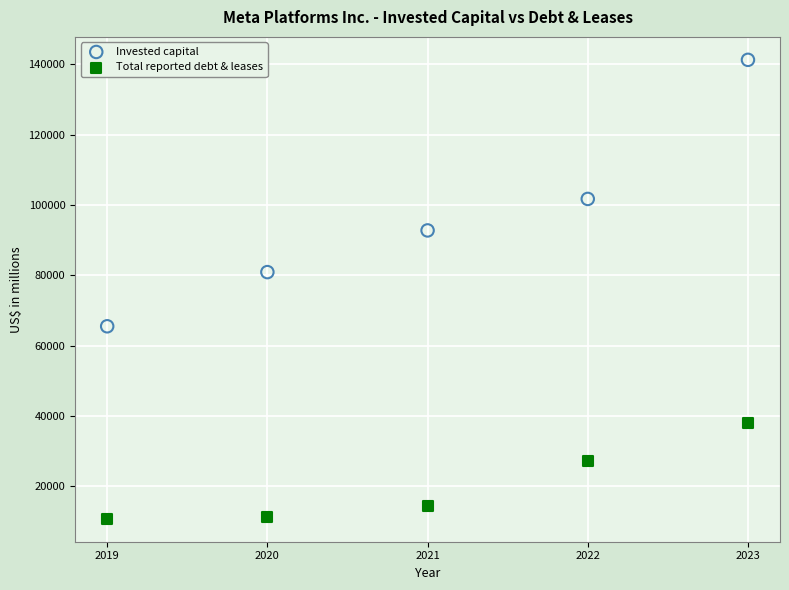

What are all the series names shown in the legend?

Invested capital, Total reported debt & leases